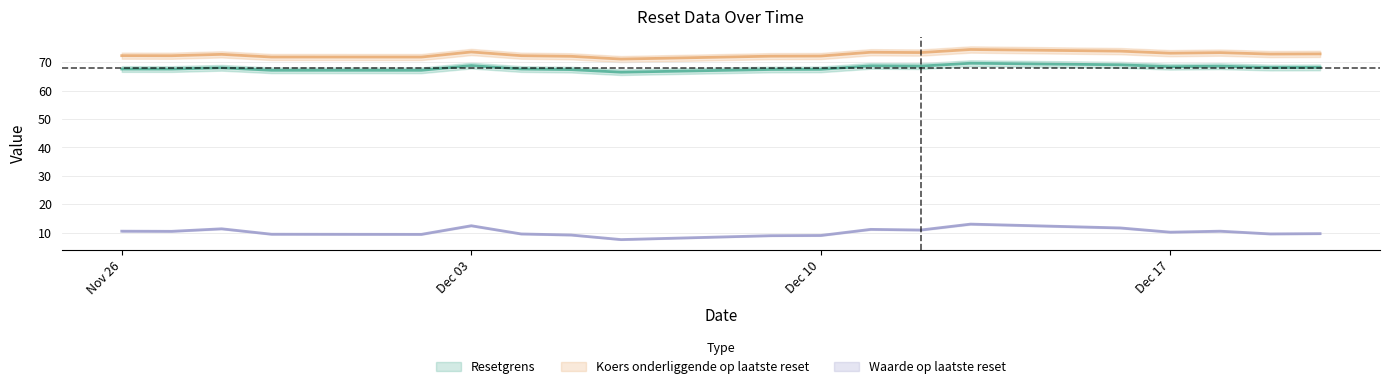

What position from the left is Dec 17?

16